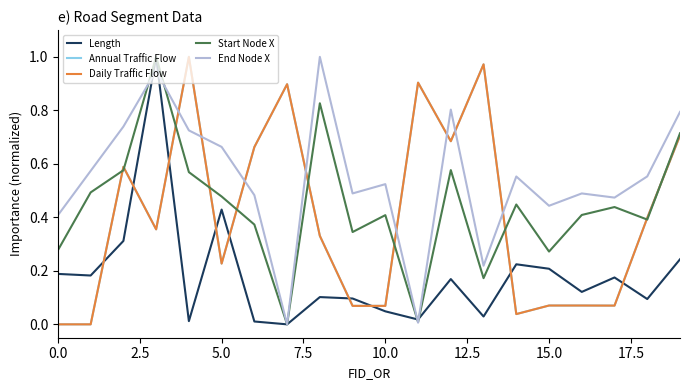

Reading left to right, what are all the values shown in this chart?

Length: 0.2	0.2	0.3	1.0	0.0	0.4	0.0	0.0	0.1	0.1	0.0	0.0	0.2	0.0	0.2	0.2	0.1	0.2	0.1	0.2
Annual Traffic Flow: 0.0	0.0	0.6	0.4	1.0	0.2	0.7	0.9	0.3	0.1	0.1	0.9	0.7	1.0	0.0	0.1	0.1	0.1	0.4	0.7
Daily Traffic Flow: 0.0	0.0	0.6	0.4	1.0	0.2	0.7	0.9	0.3	0.1	0.1	0.9	0.7	1.0	0.0	0.1	0.1	0.1	0.4	0.7
Start Node X: 0.3	0.5	0.6	1.0	0.6	0.5	0.4	0.0	0.8	0.3	0.4	0.0	0.6	0.2	0.4	0.3	0.4	0.4	0.4	0.7
End Node X: 0.4	0.6	0.7	0.9	0.7	0.7	0.5	0.0	1.0	0.5	0.5	0.0	0.8	0.2	0.6	0.4	0.5	0.5	0.6	0.8